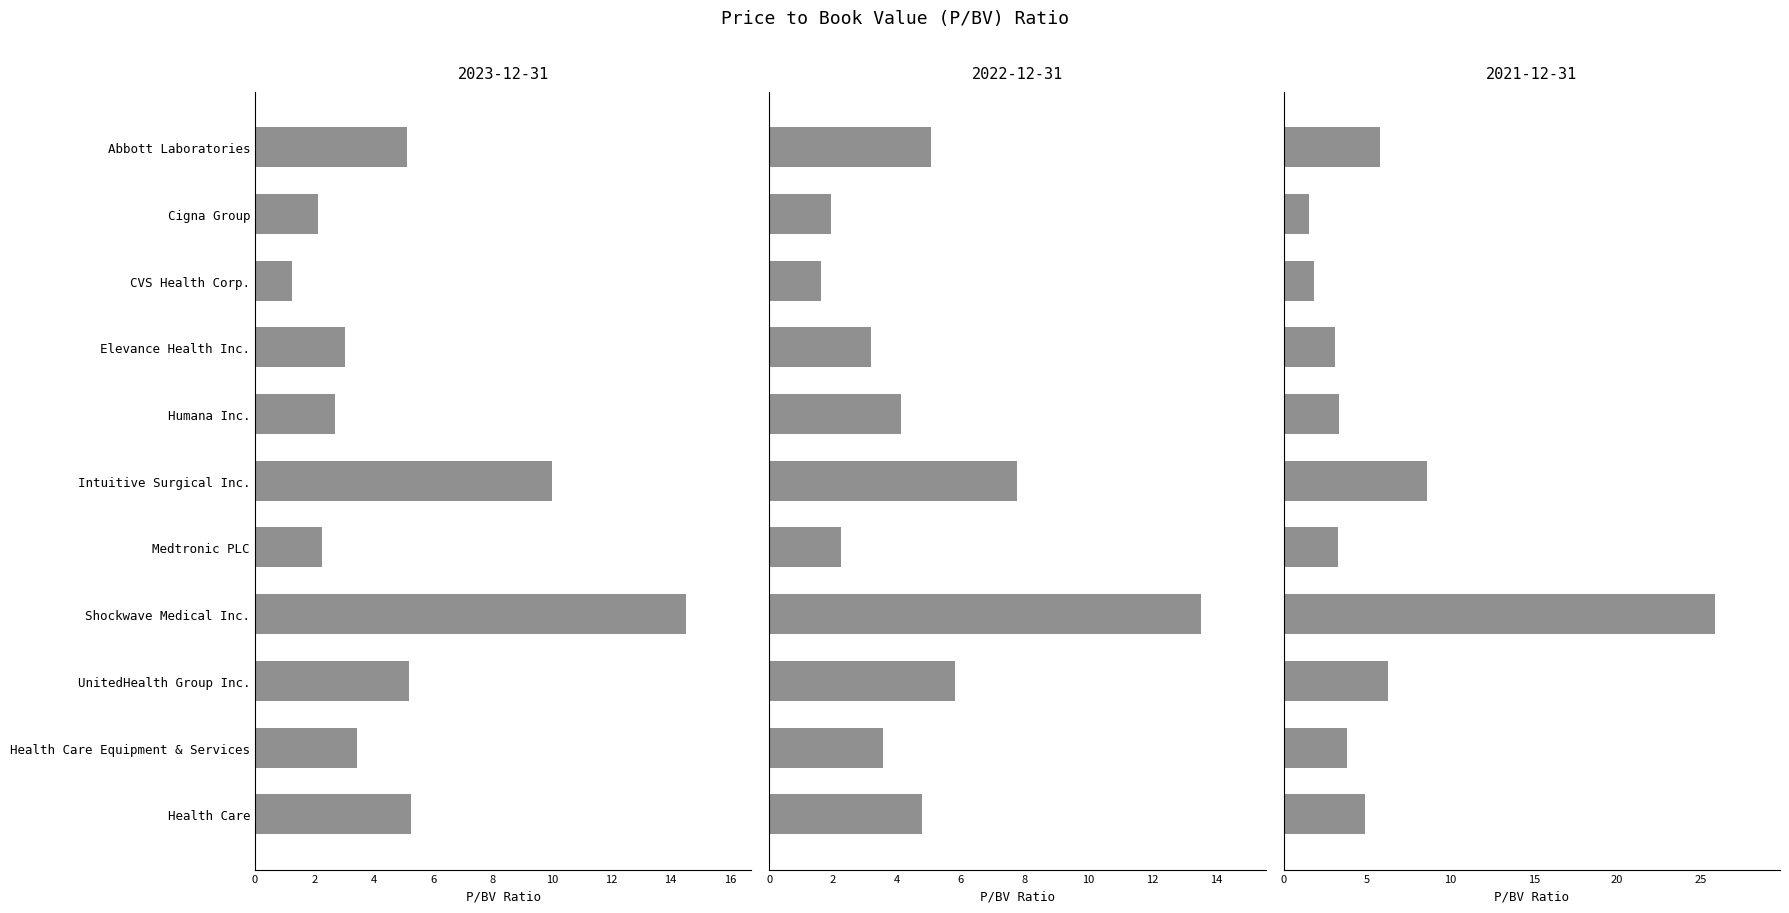

The value of 2022-12-31 at Health Care is 4.8. True or false?

True